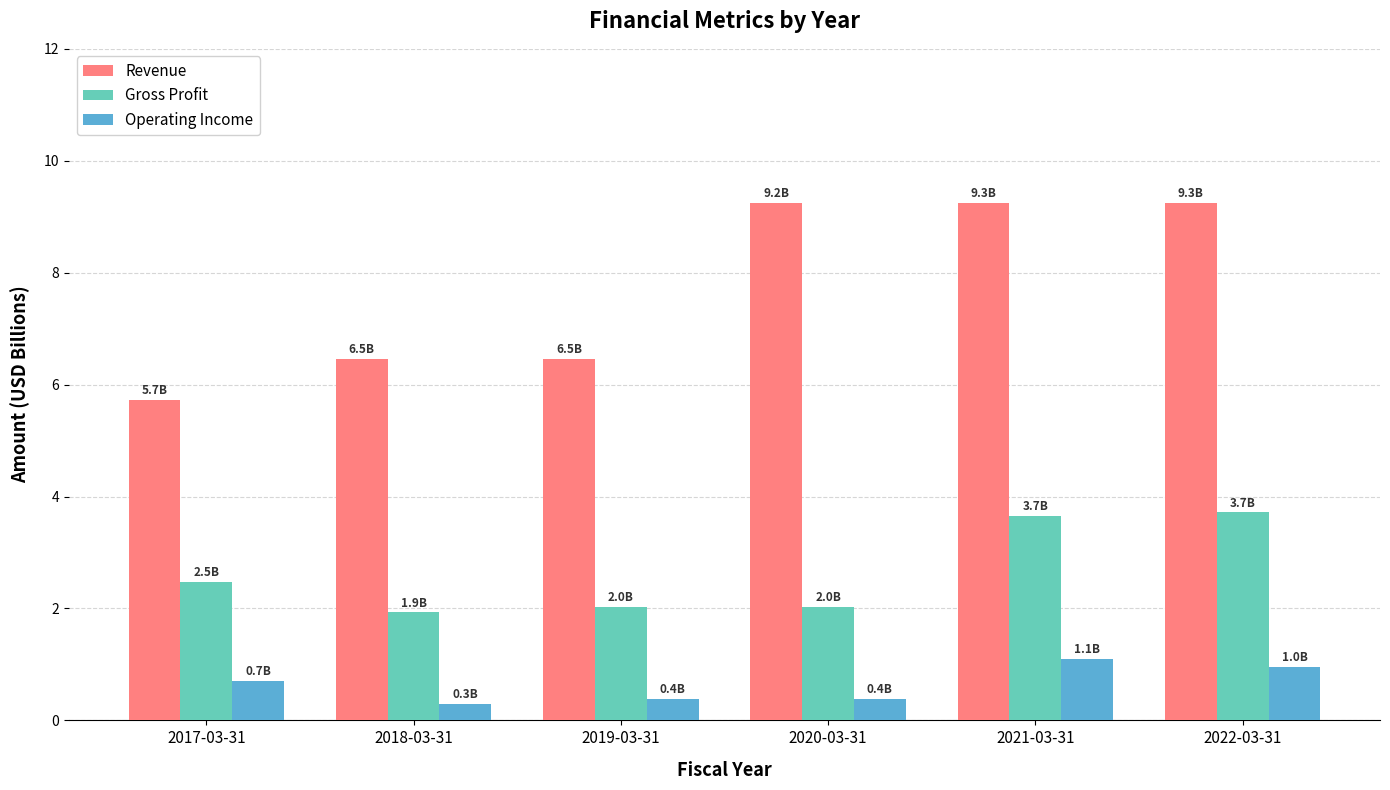

How many groups of bars are there?

6